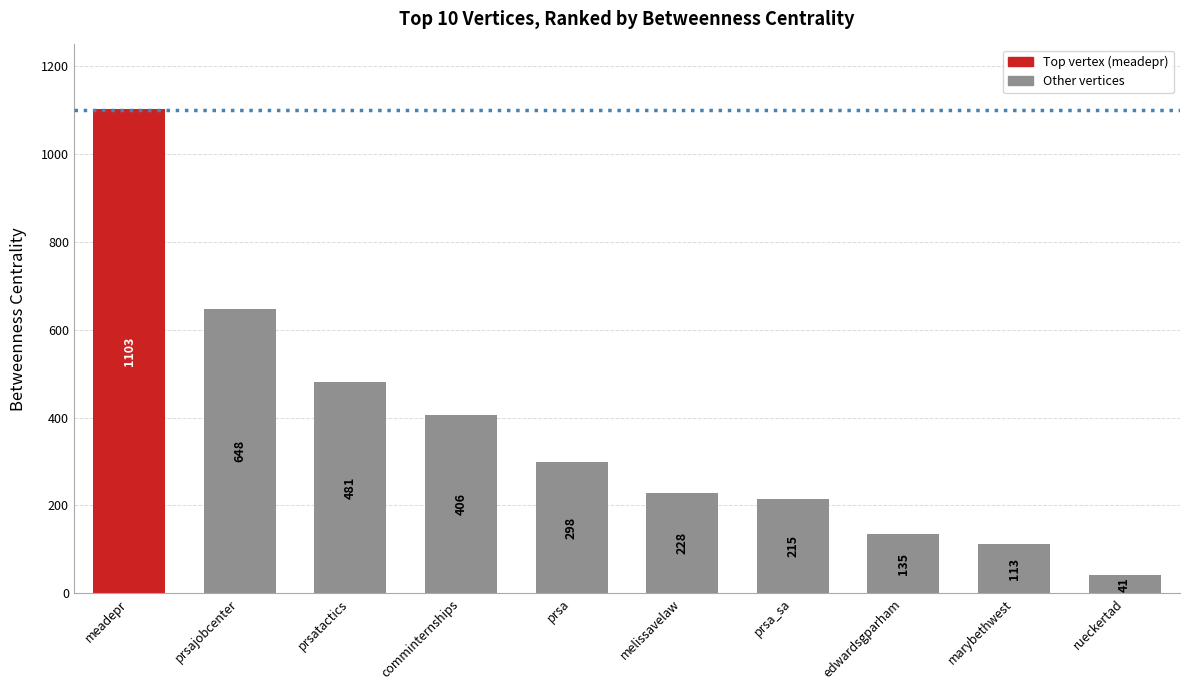

Are the bars grouped side by side (vs. stacked)?

No